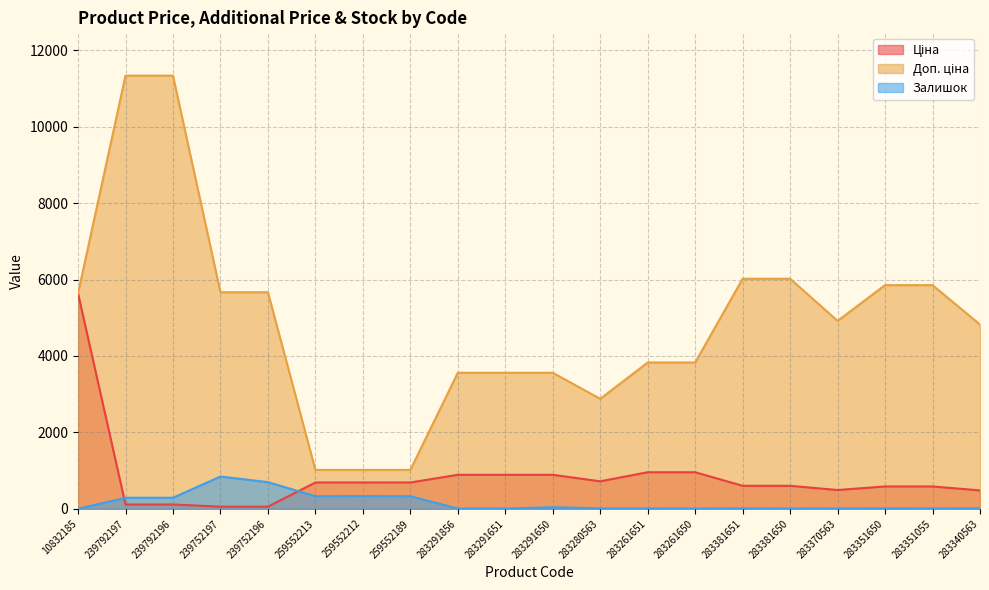

True or false: Залишок has a value of 289.0 at 239792197.

True